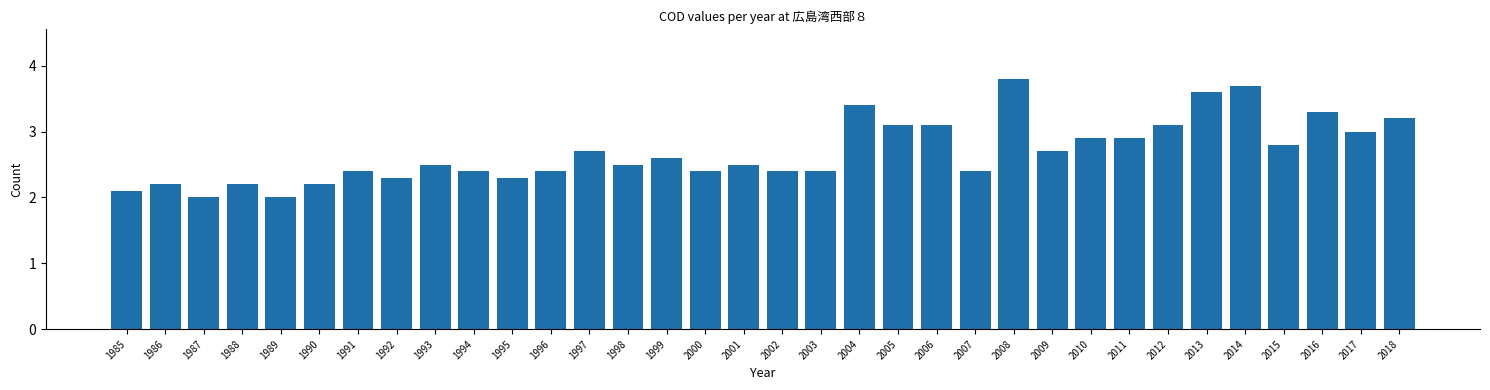

What is the value of the 27th bar from the left?

2.9